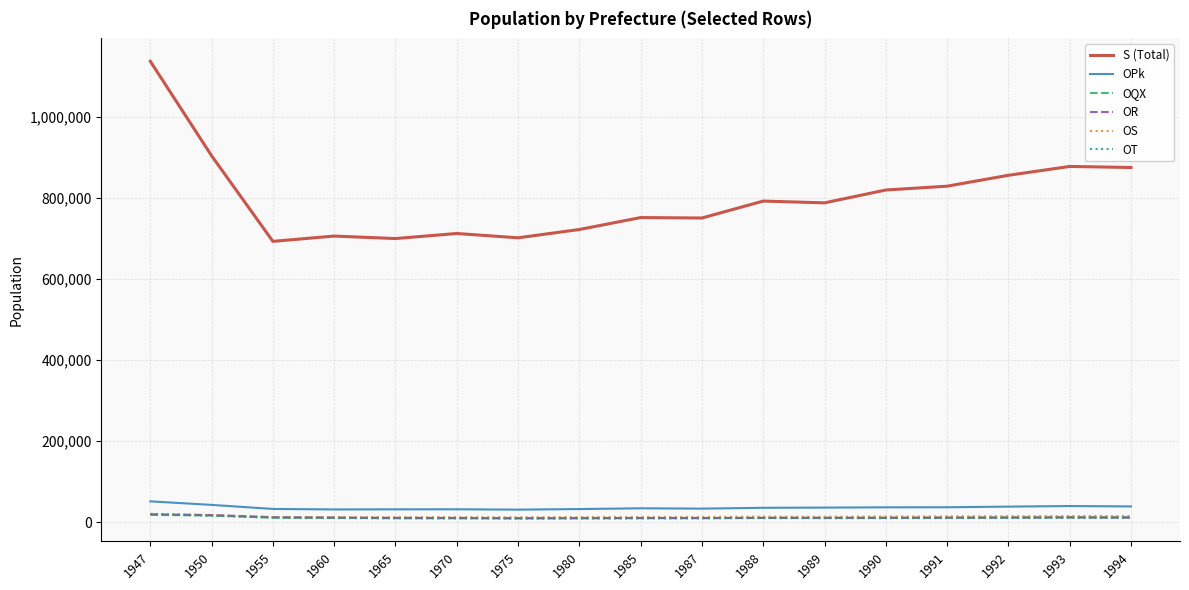

At which category does the chart reach its peak across all series?

1947